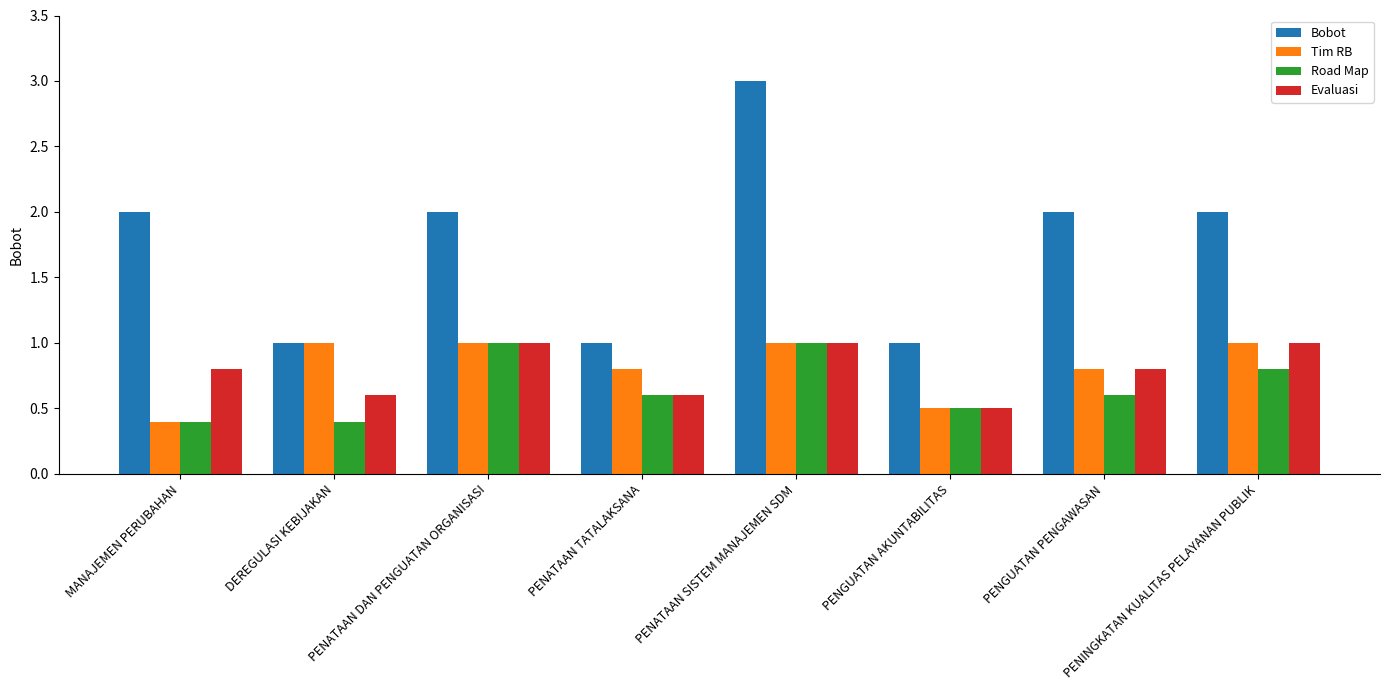

Does the chart contain any negative values?

No